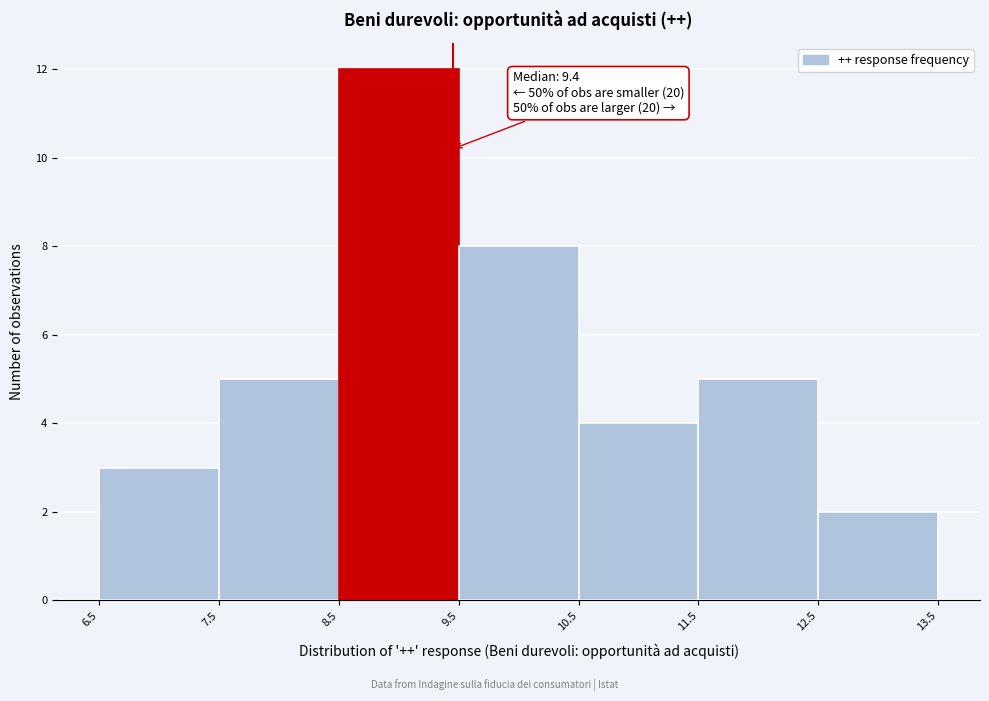

Which range on the x-axis has the tallest bar?

8.5 to 9.5